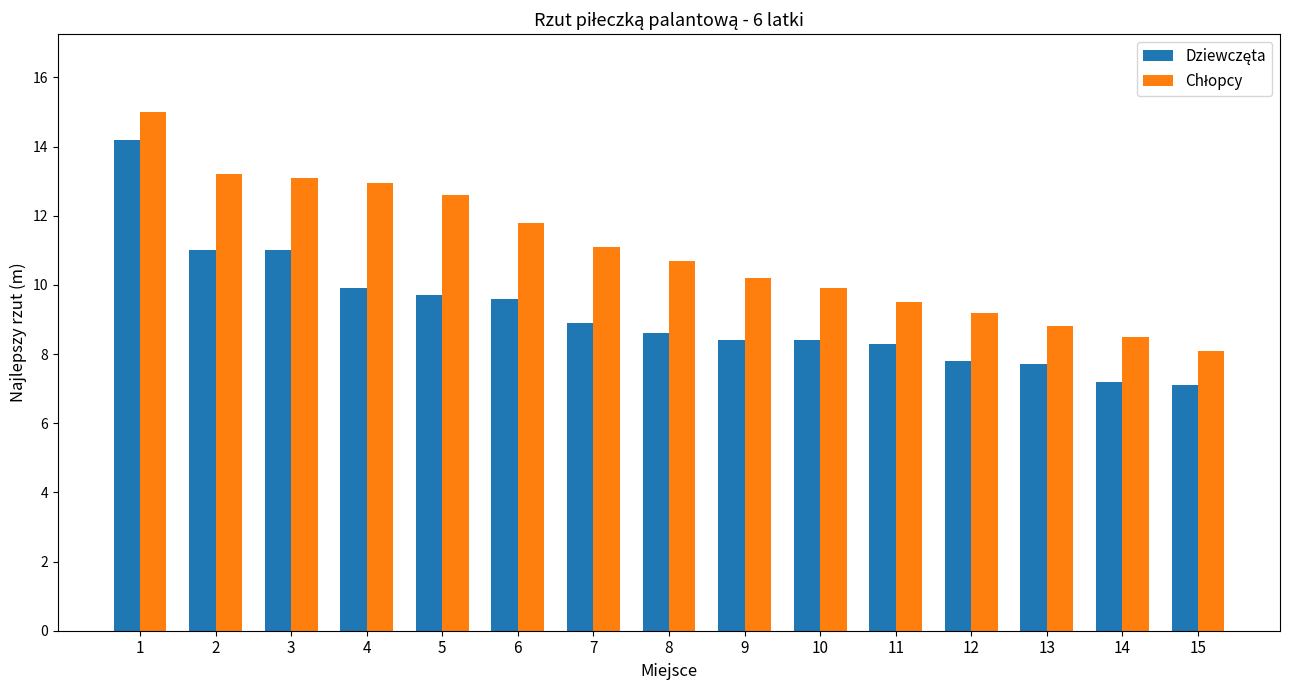

What is the total value across all series at 5?

22.3